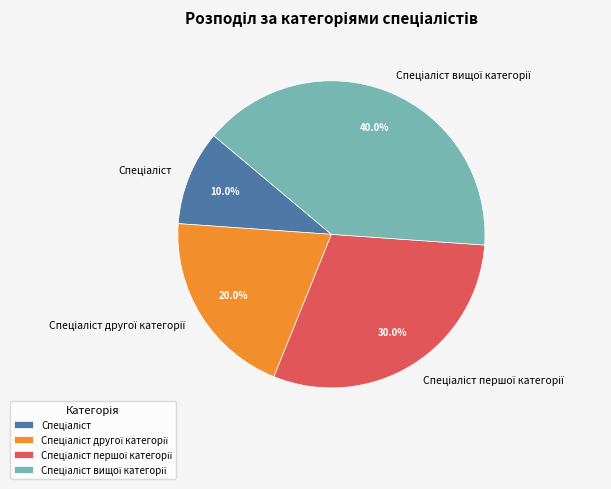

How many slices are in this pie chart?

4